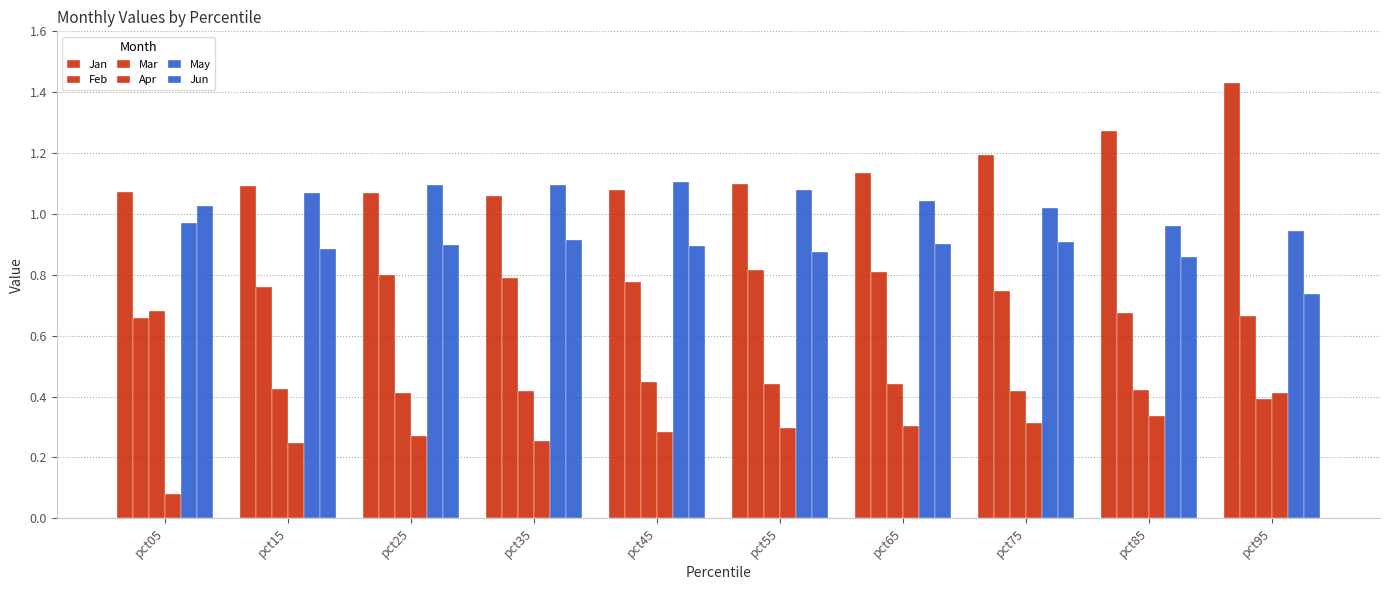

List the labels in order of Jun value, smallest first.

pct95, pct85, pct55, pct15, pct45, pct25, pct65, pct75, pct35, pct05